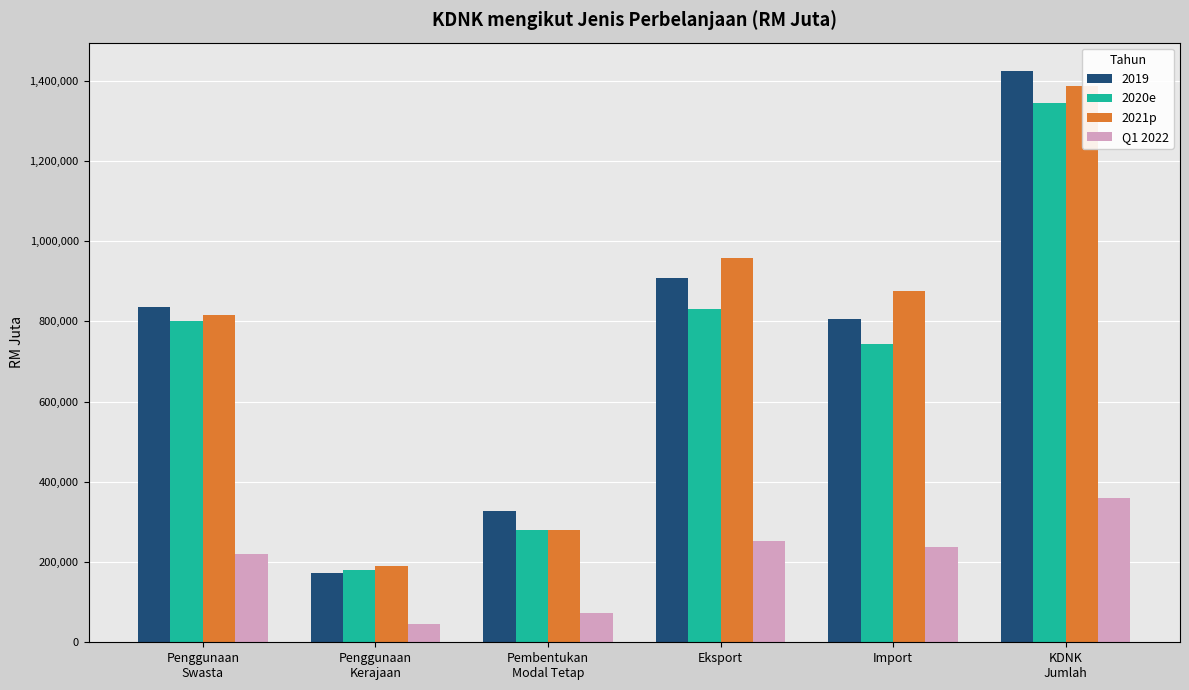

Between Penggunaan
Swasta and Pembentukan
Modal Tetap, which series saw the biggest shift?

2021p